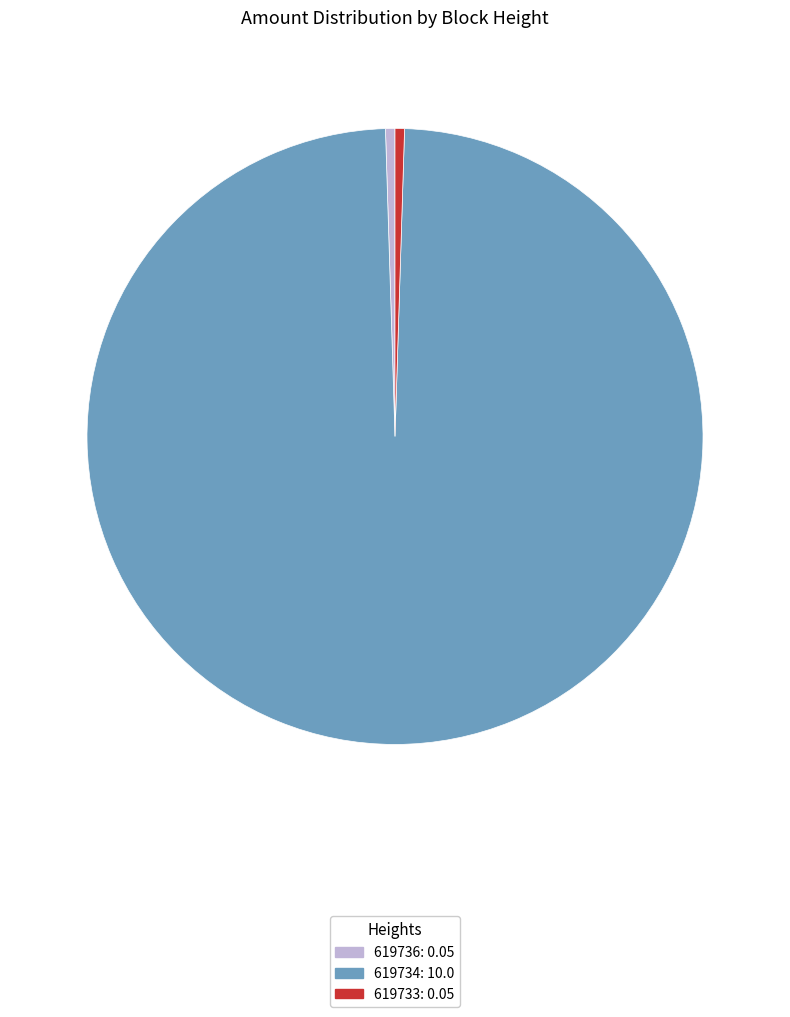

Which slice is the largest?

619734